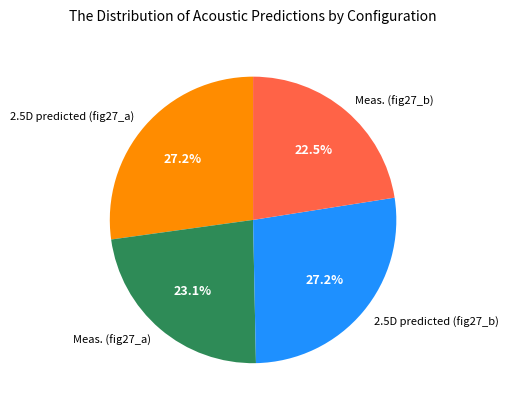

To the nearest percent, what is the average slice percentage?

25%